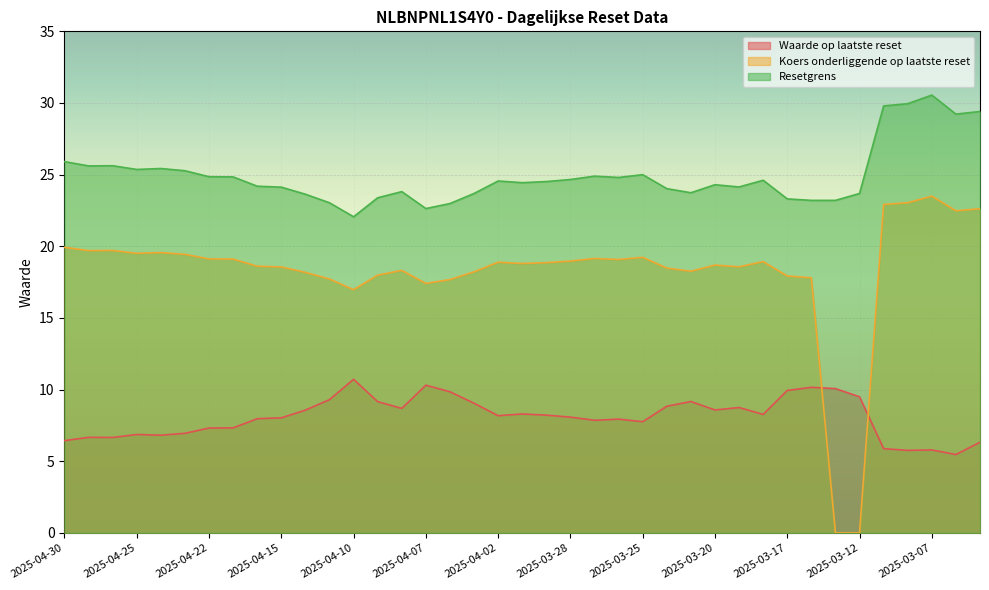

List the series in order of their overall mean, lowest first.

Waarde op laatste reset, Koers onderliggende op laatste reset, Resetgrens